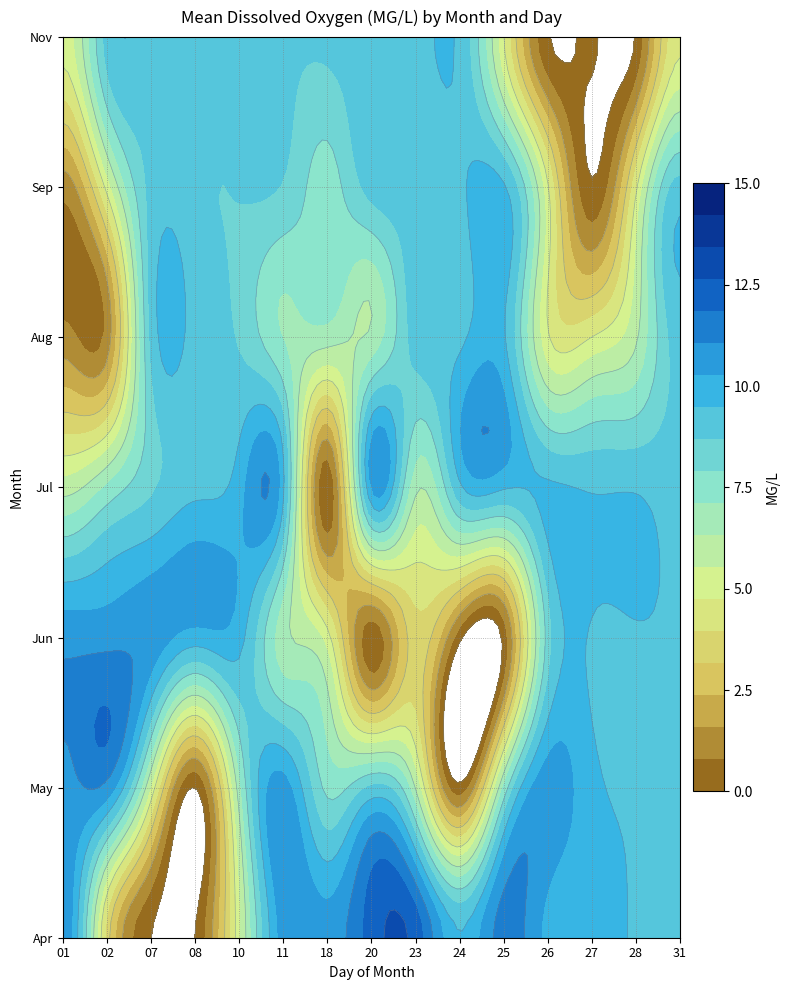

How many values in the 04 series exceed 11?

3